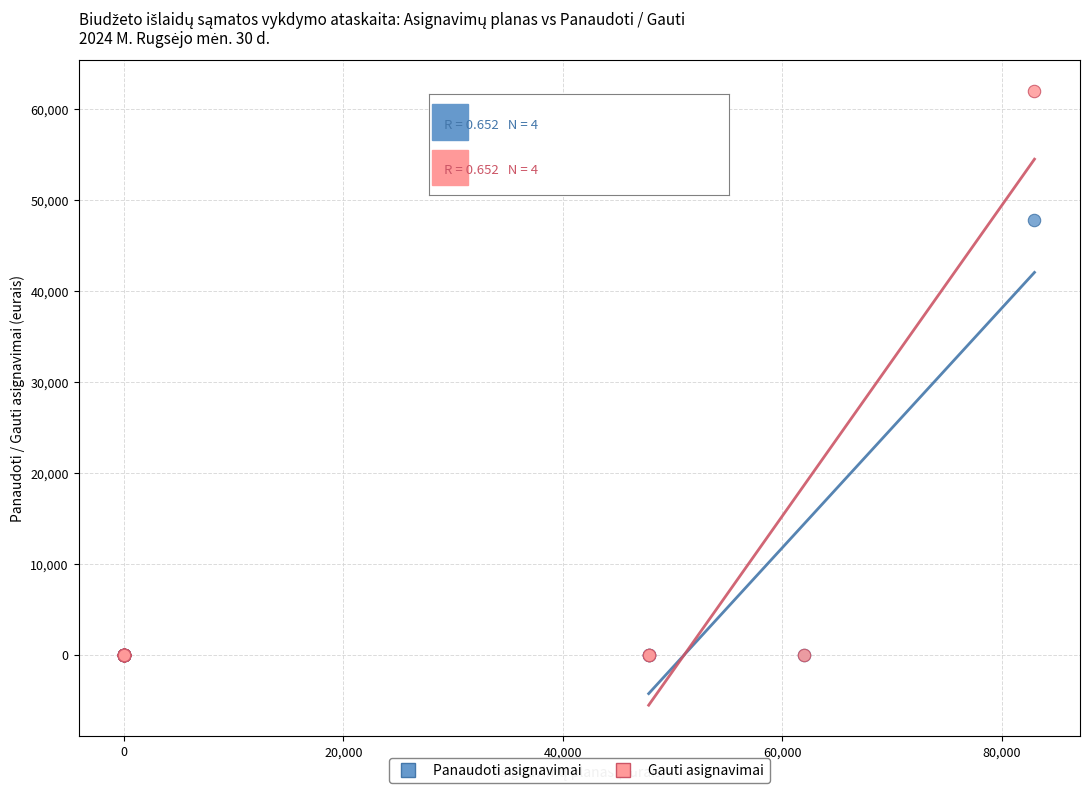

Across all series, what Y value is closest to 31000?

47828.2